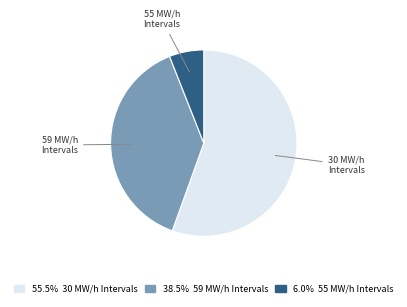

Count the number of slices in the pie.

3